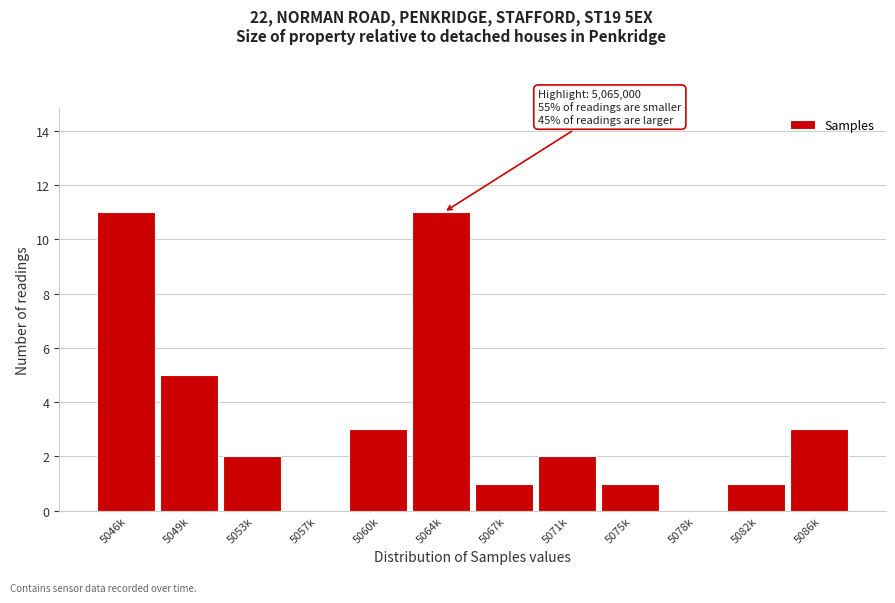

Reading right to left, extract all data points from this chart.

5086k=3	5082k=1	5078k=0	5075k=1	5071k=2	5067k=1	5064k=11	5060k=3	5057k=0	5053k=2	5049k=5	5046k=11